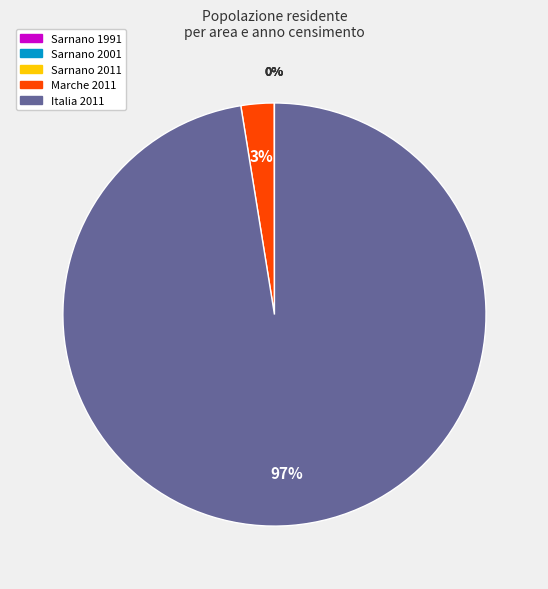

What is the largest slice in the pie chart?

Italia 2011